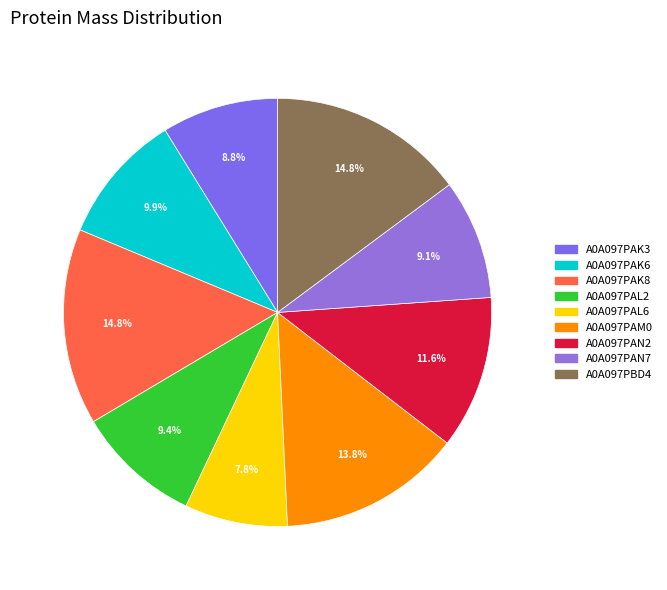

To the nearest percent, what portion does A0A097PAN7 represent?

9%